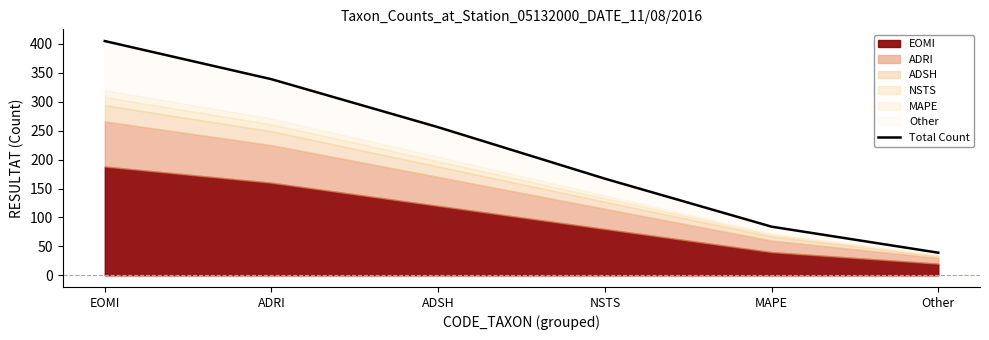

What is the maximum value shown in the chart?

405